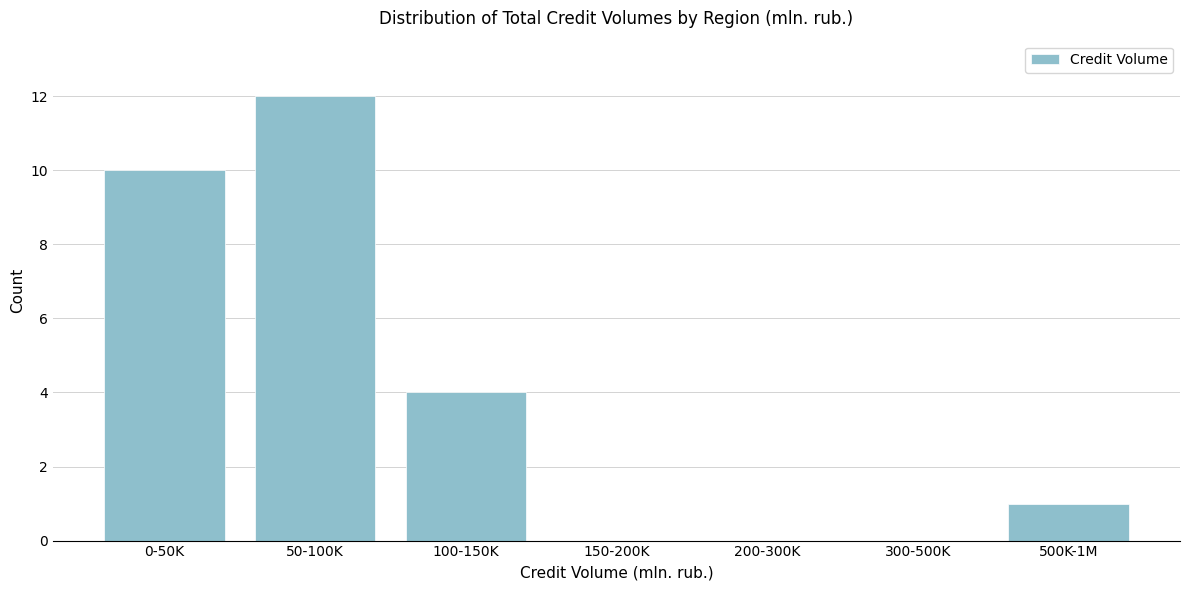

Reading left to right, what are all the values shown in this chart?

0-50K=10	50-100K=12	100-150K=4	150-200K=0	200-300K=0	300-500K=0	500K-1M=1